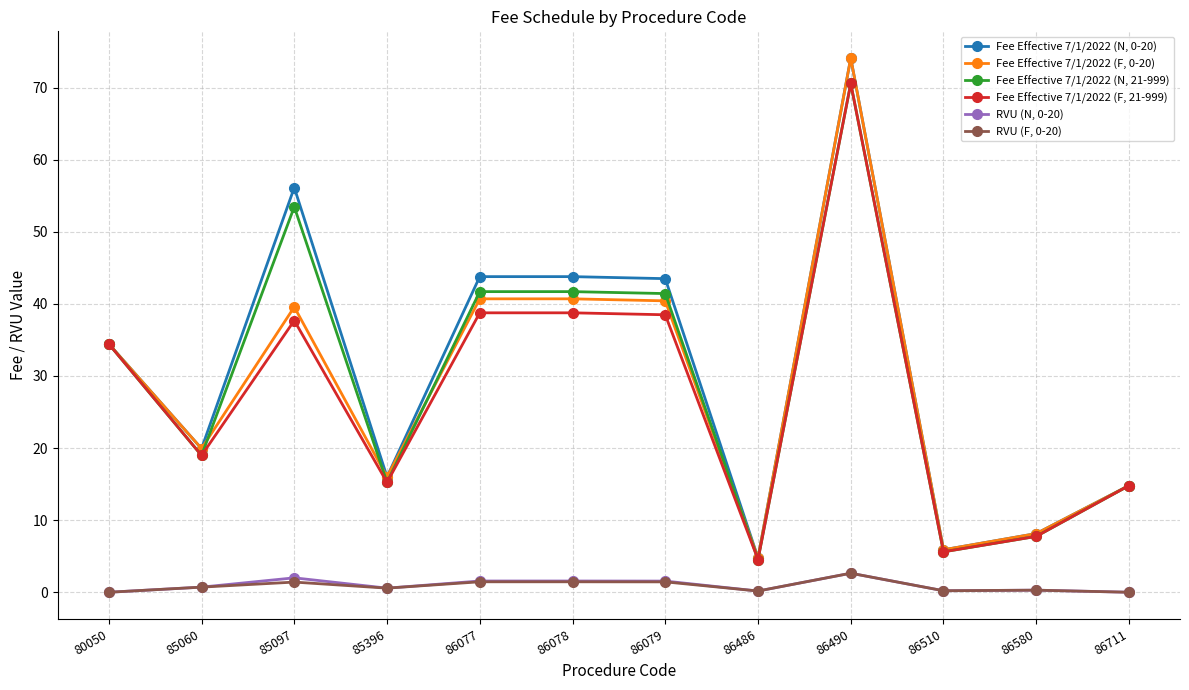

What is the value of the Fee Effective 7/1/2022 (F, 21-999) point at the 8th from the left?

4.5